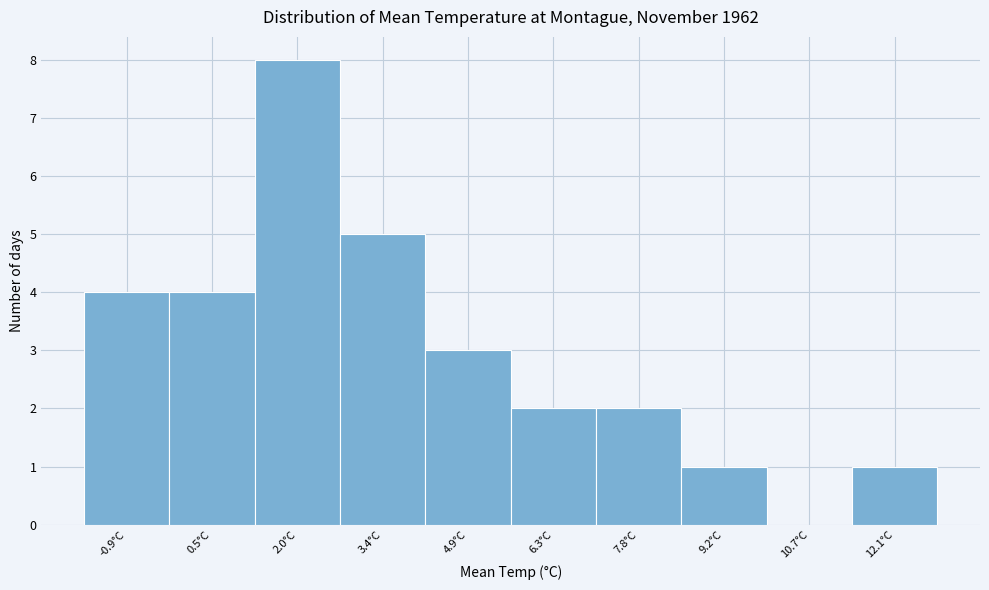

Reading left to right, transcribe all the data shown in this chart.

-0.9°C=4	0.5°C=4	2.0°C=8	3.4°C=5	4.9°C=3	6.3°C=2	7.8°C=2	9.2°C=1	10.7°C=0	12.1°C=1